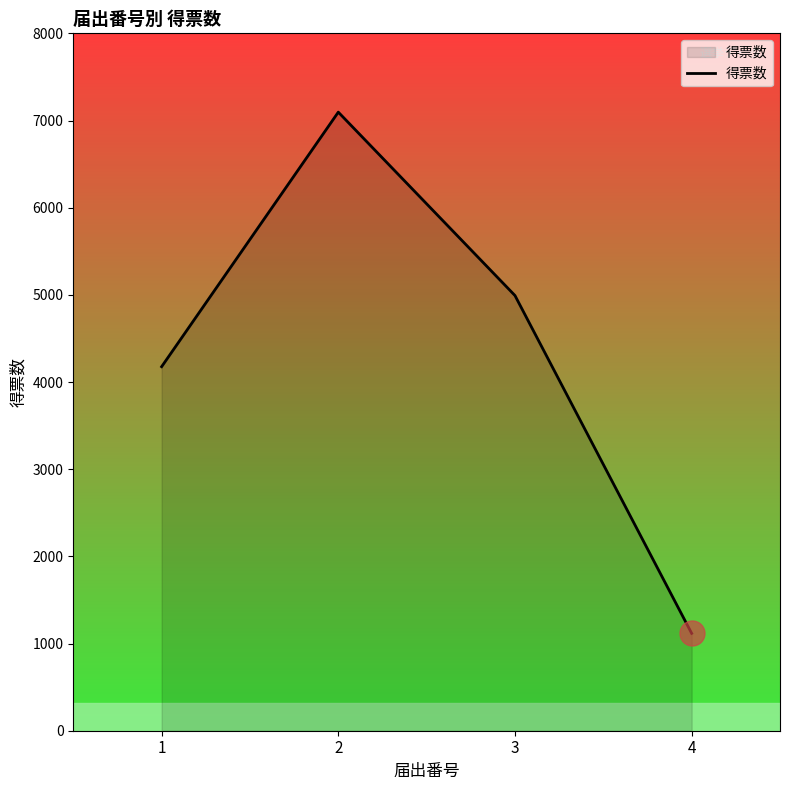

The chart shows a value of 1932 at 4. True or false?

False